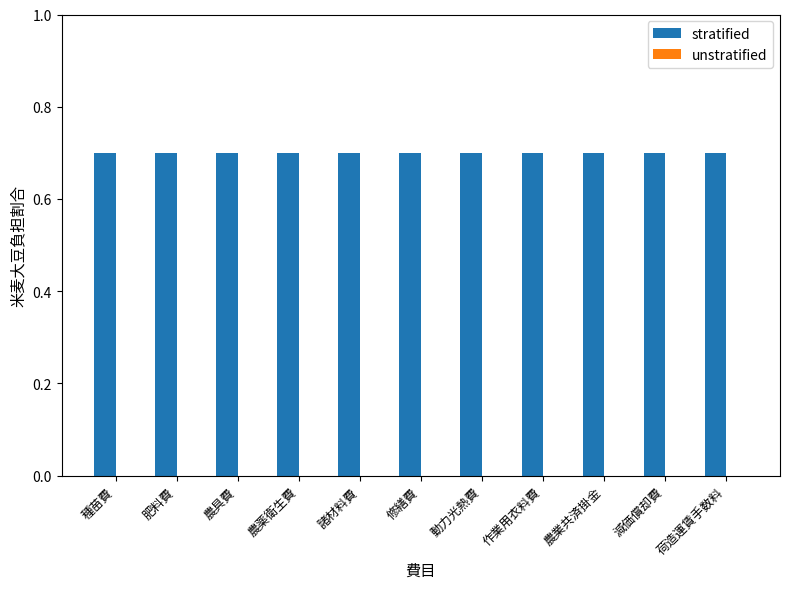

Between 諸材料費 and 動力光熱費, which series saw the biggest shift?

stratified